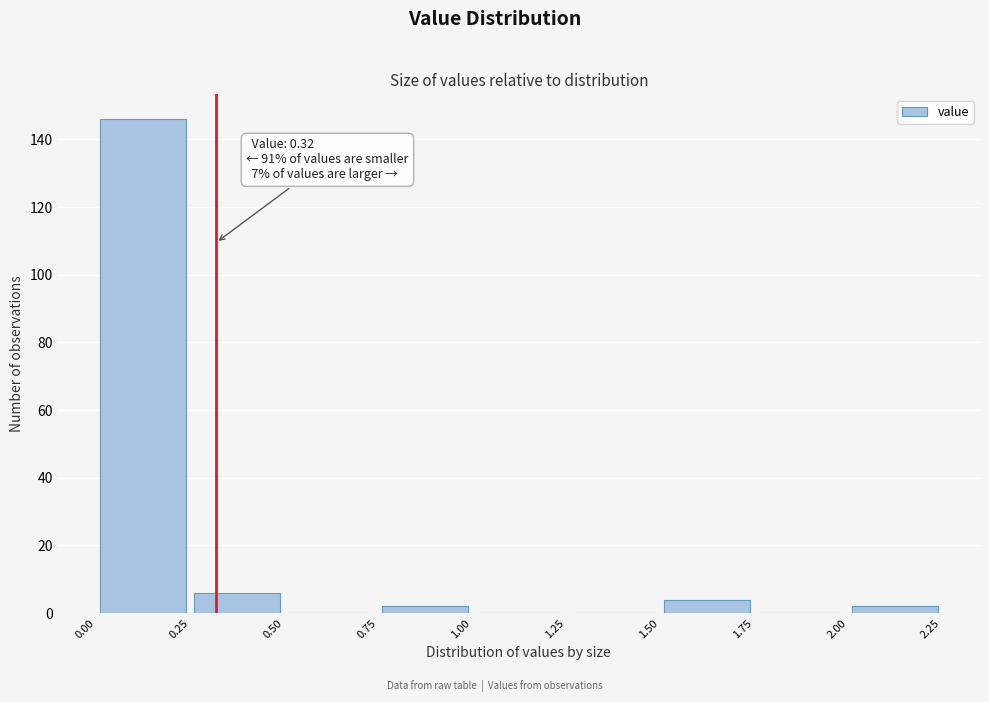

Over which range of the x-axis is the bar tallest?

0.00 to 0.25